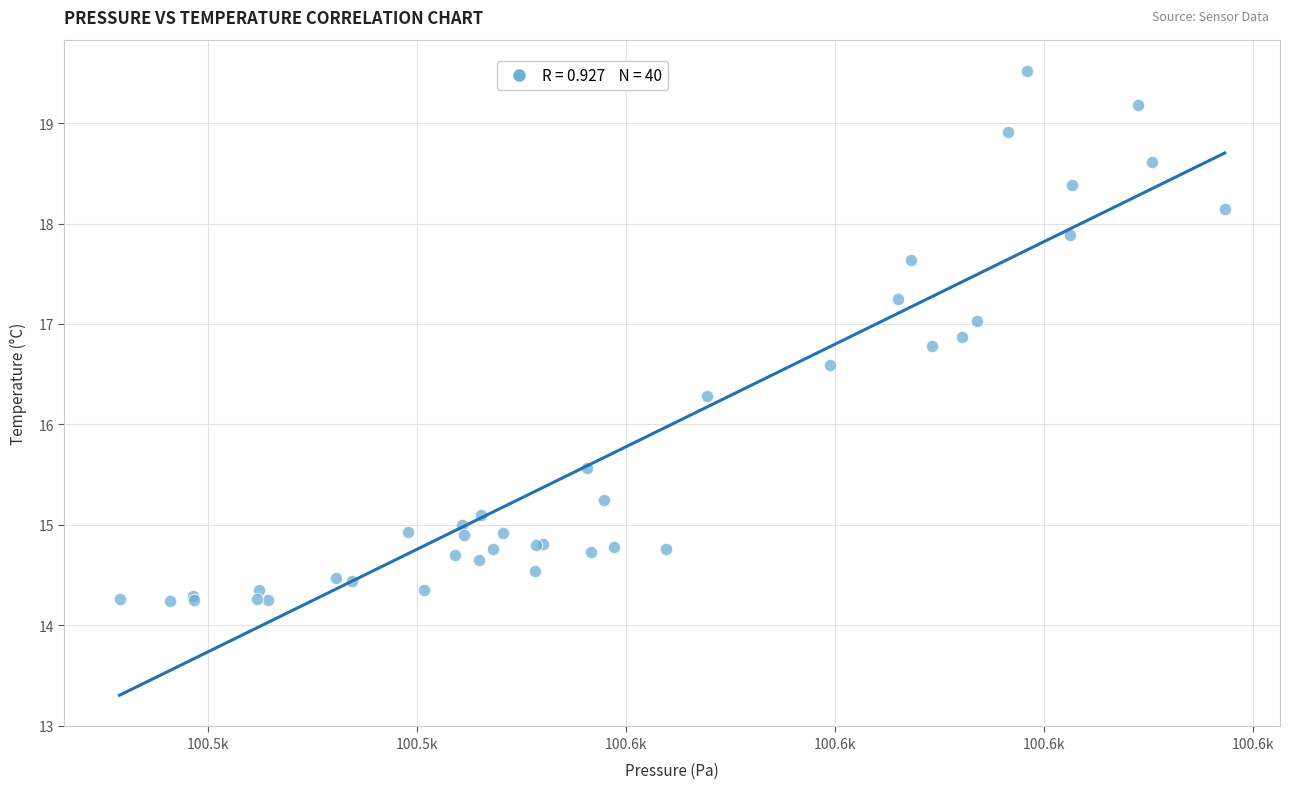

What Y value in the scatter plot is closest to 16?

16.3